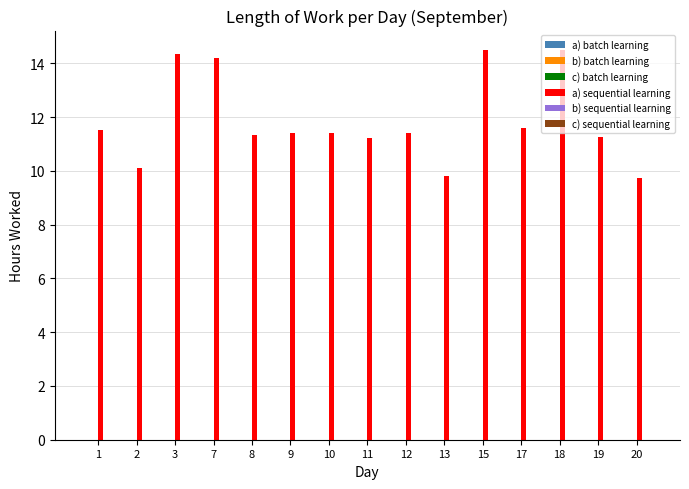

What is the maximum value shown in the chart?

14.5